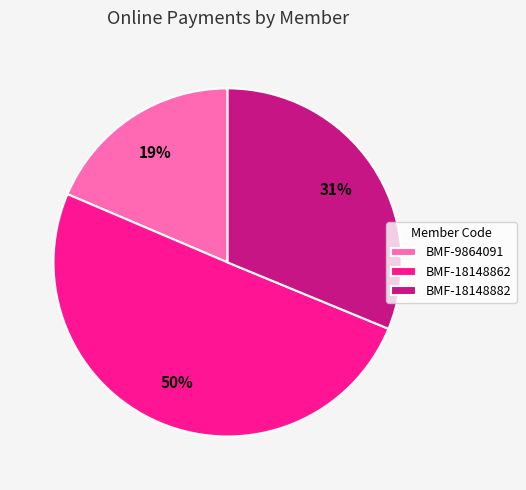

Is it true that BMF-9864091 is 28% of the pie?

False